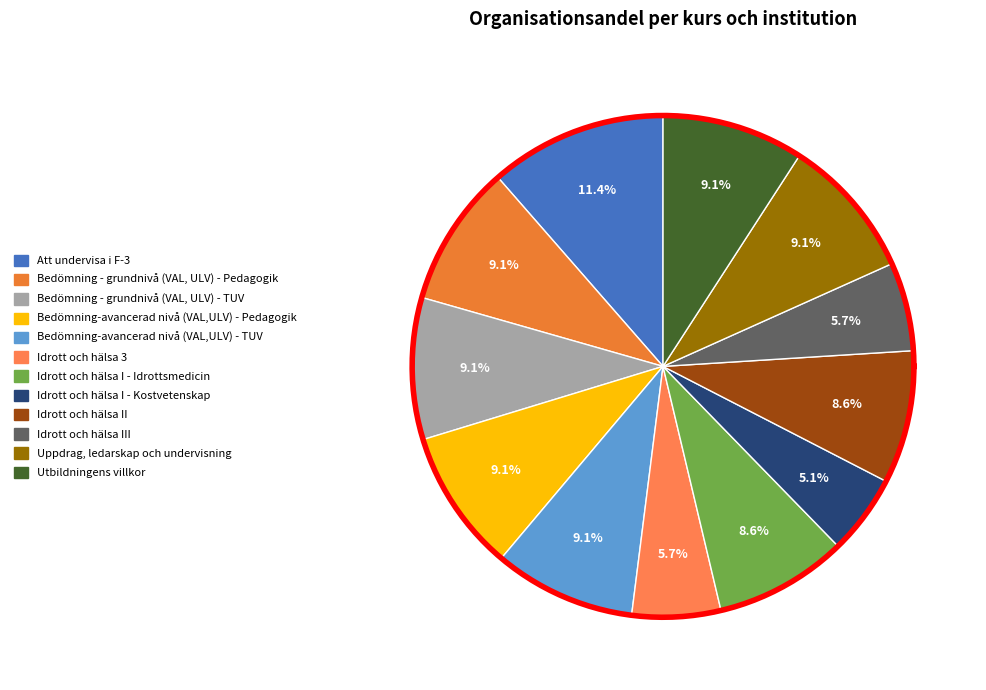

What percentage is the Idrott och hälsa I - Kostvetenskap slice, to the nearest percent?

5%